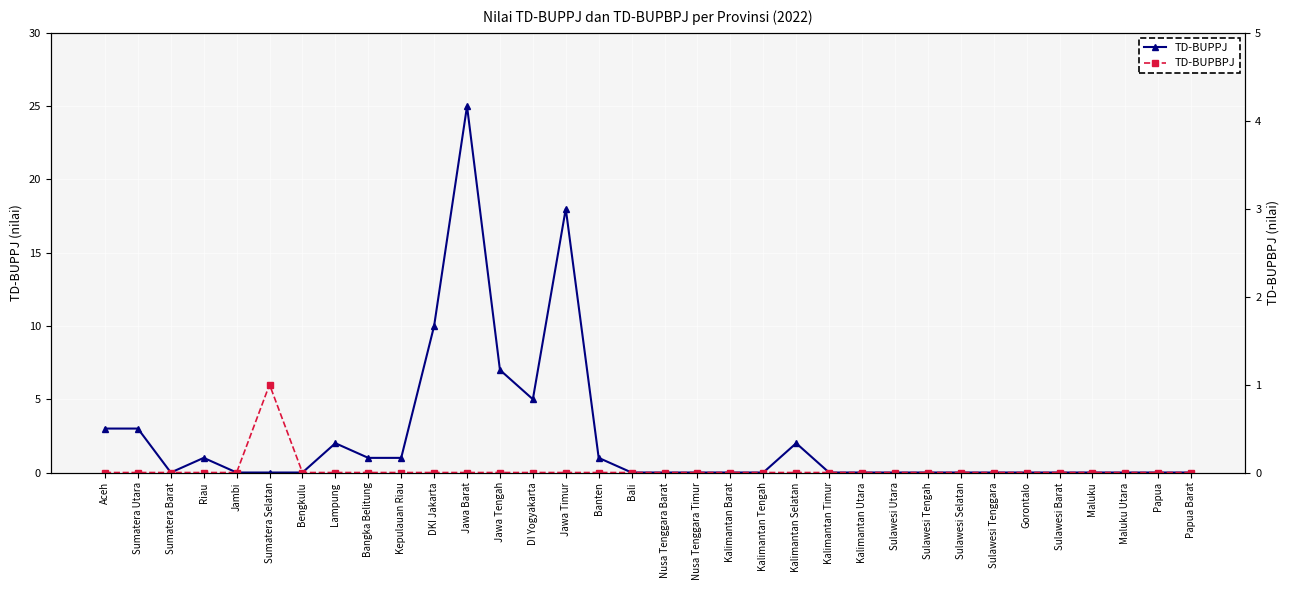

True or false: TD-BUPBPJ has more than 2 points higher than both neighbors.

False